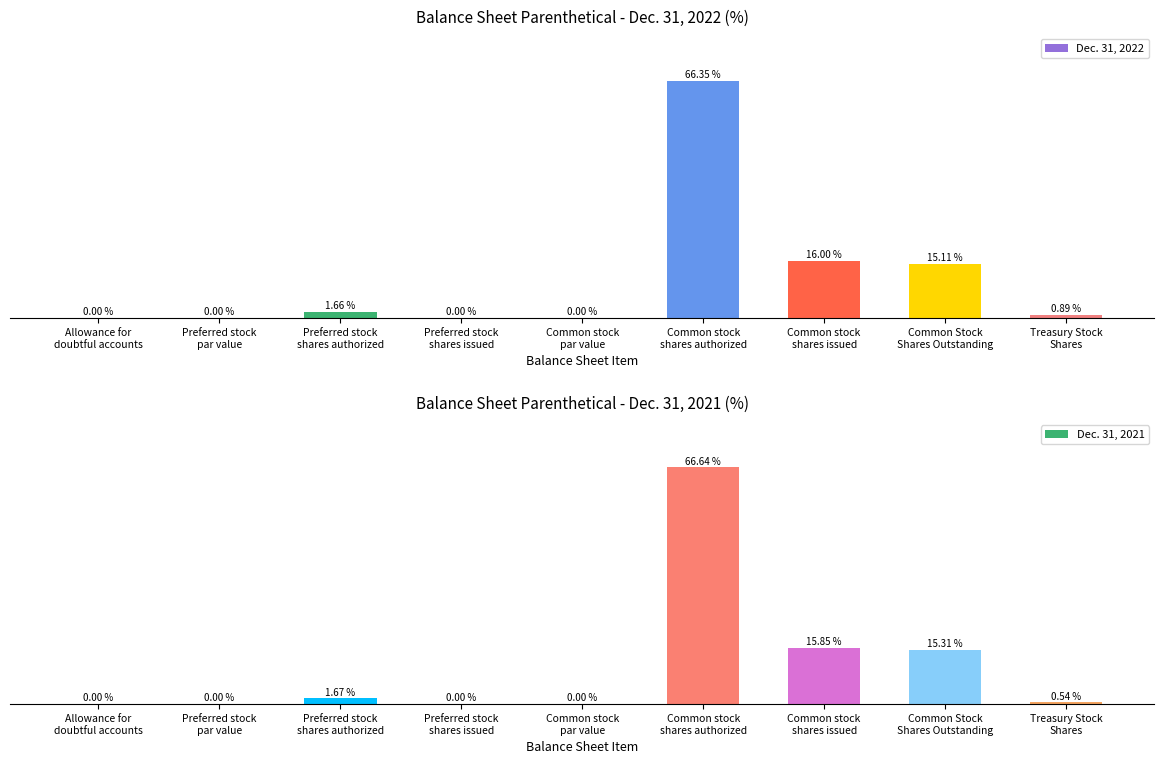

List the series in order of their peak value, lowest first.

Dec. 31, 2022, Dec. 31, 2021